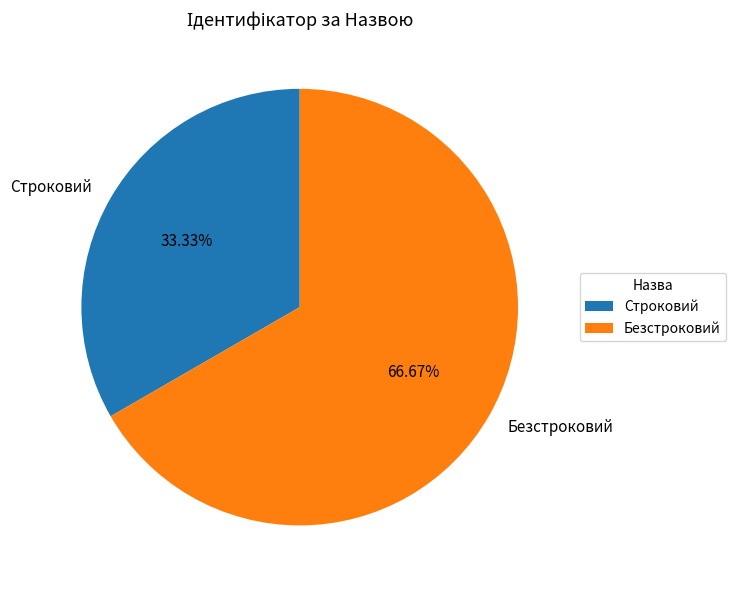

Which category accounts for the majority?

Безстроковий